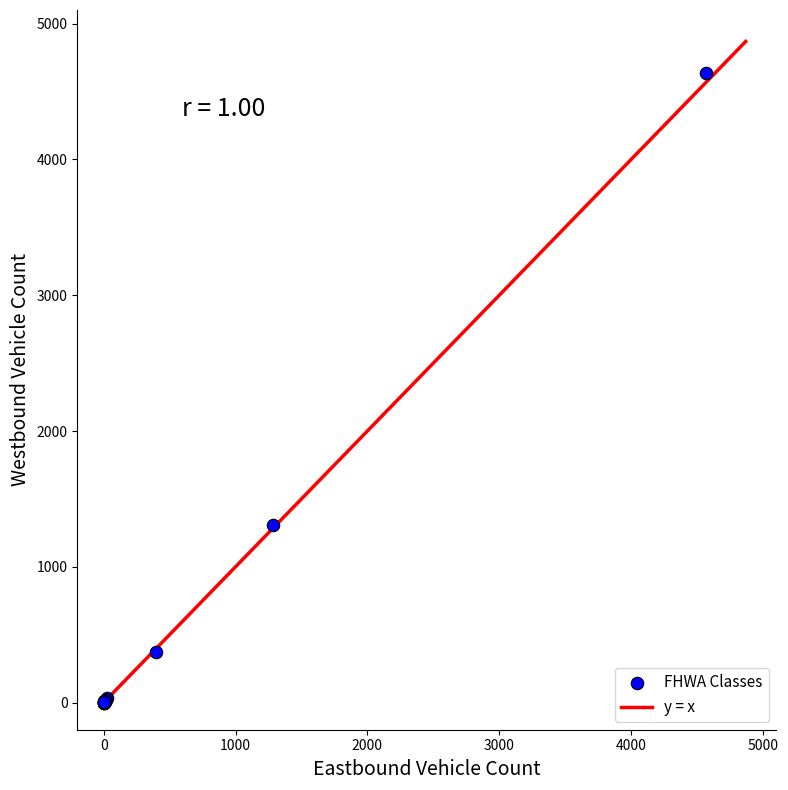

What Y value in the scatter plot is closest to 2318?

1309